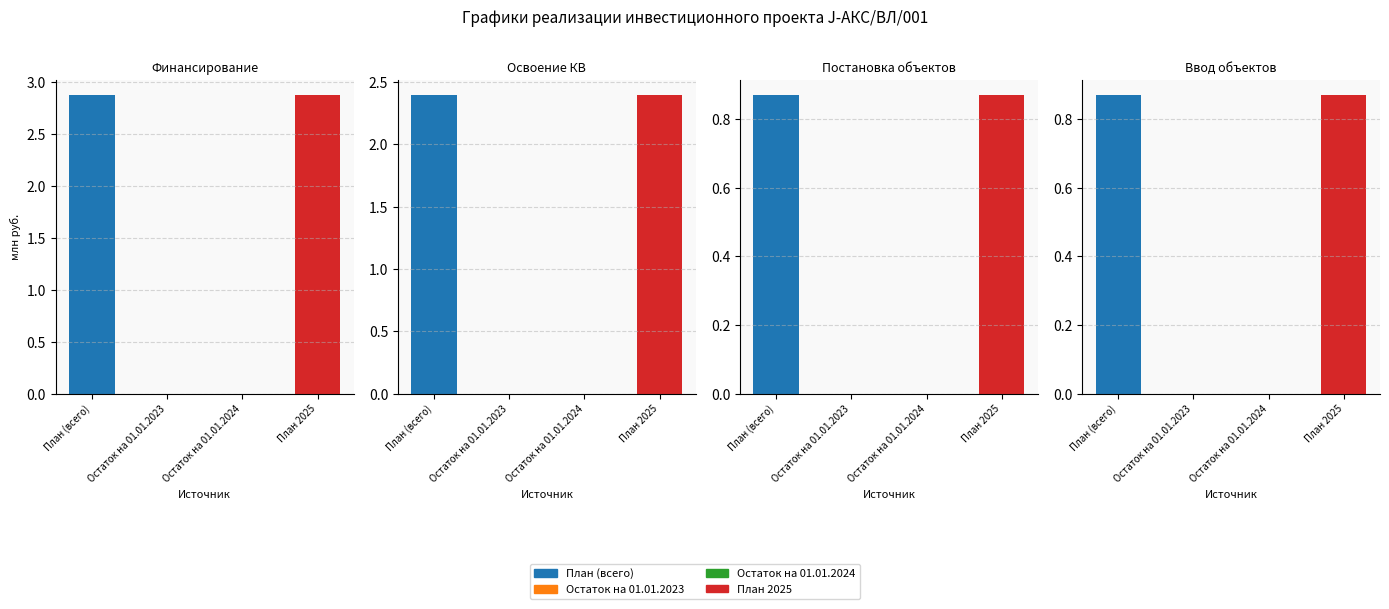

What is the sum of all План 2025 values?

7.0